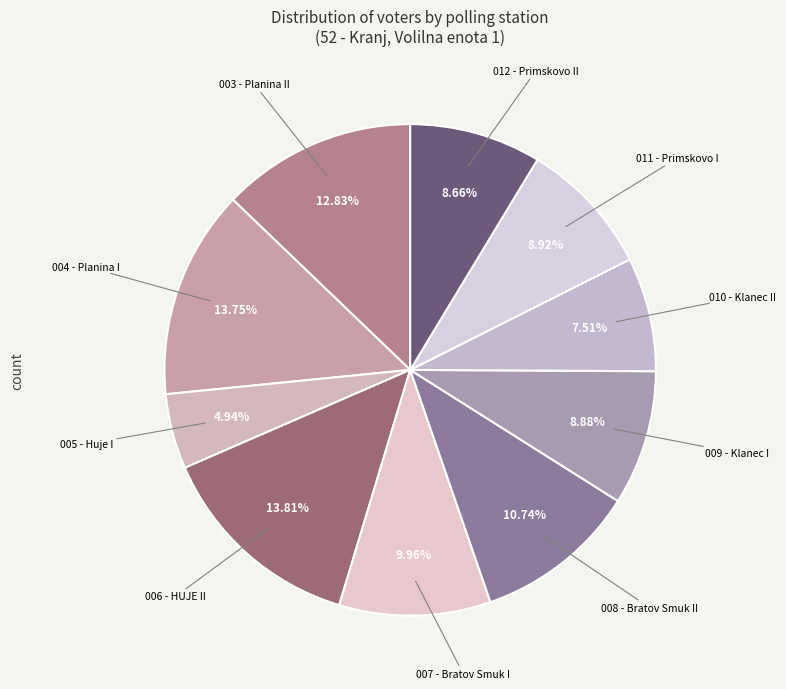

Does any single category account for the majority?

No